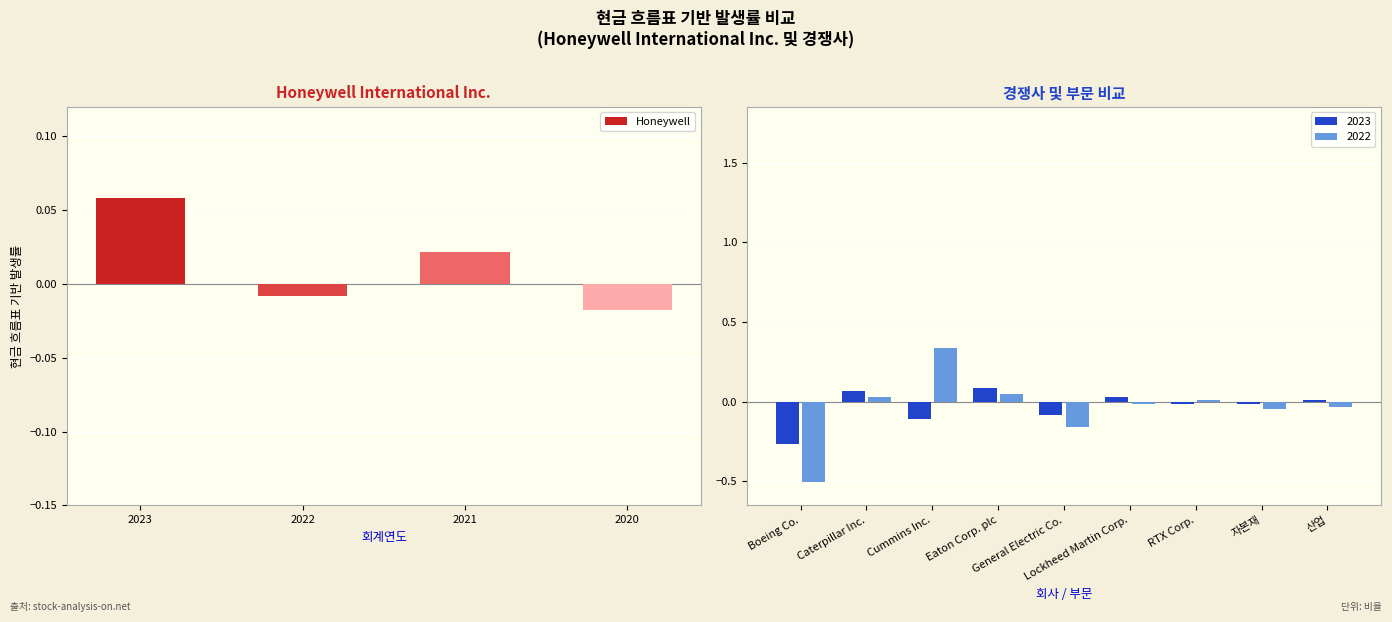

Reading left to right, what are all the values shown in this chart?

2023=0.1	2022=-0.0	2021=0.0	2020=-0.0